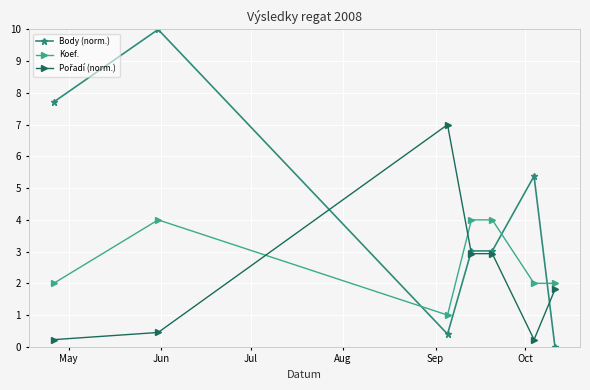

After their last crossing, which series has the higher values: Body (norm.) or Koef.?

Koef.